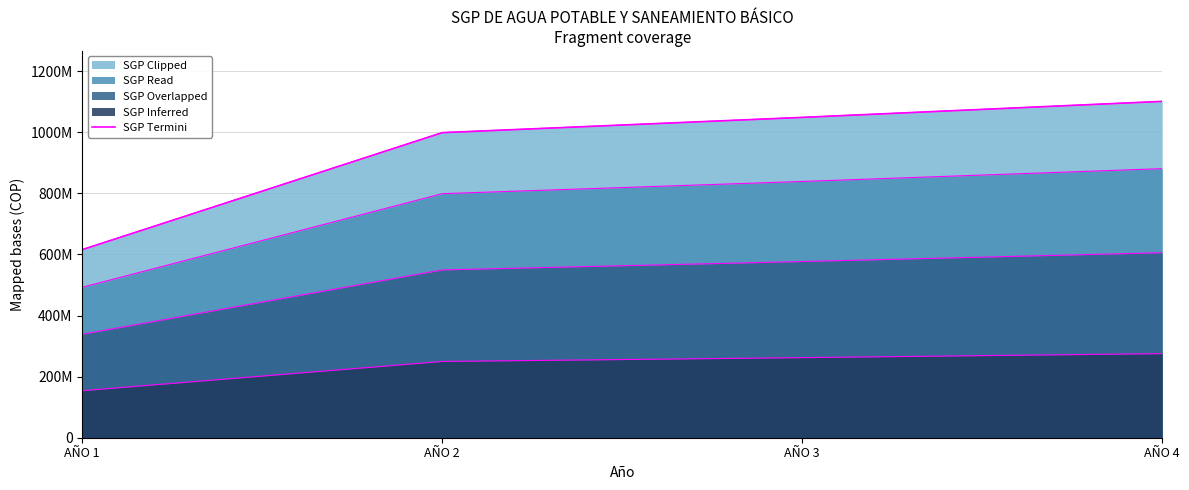

What is the difference between the values at AÑO 3 and AÑO 2?

49938754